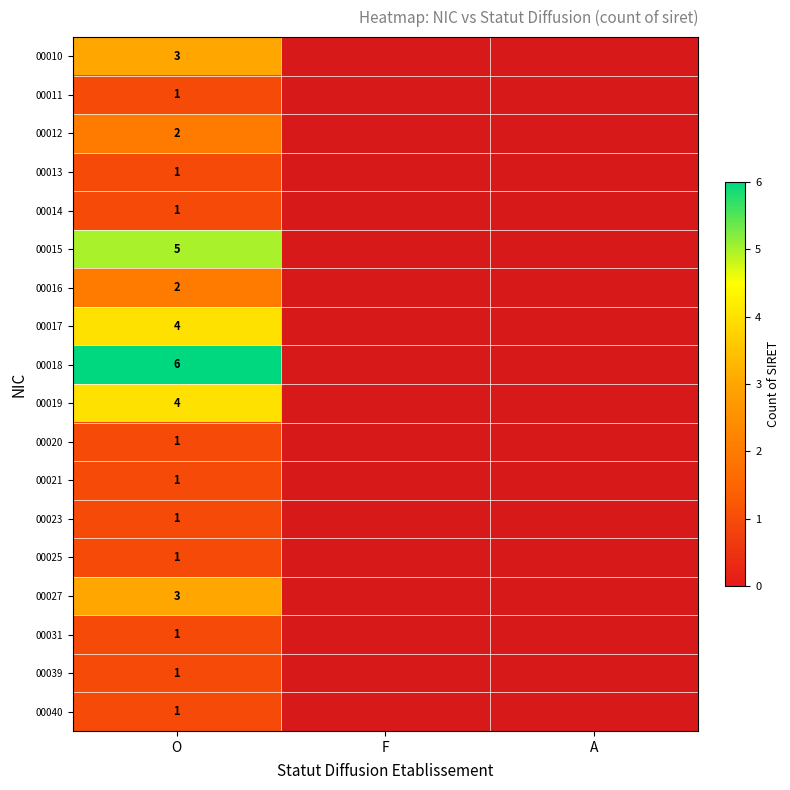

The 00027 series shows 4 at O. True or false?

False